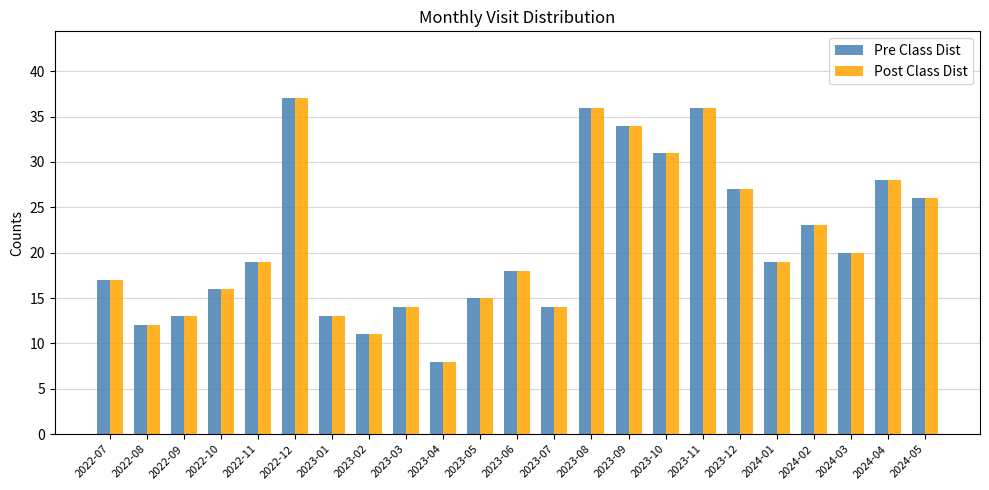

At which label is Pre Class Dist closest to 22?

2024-02